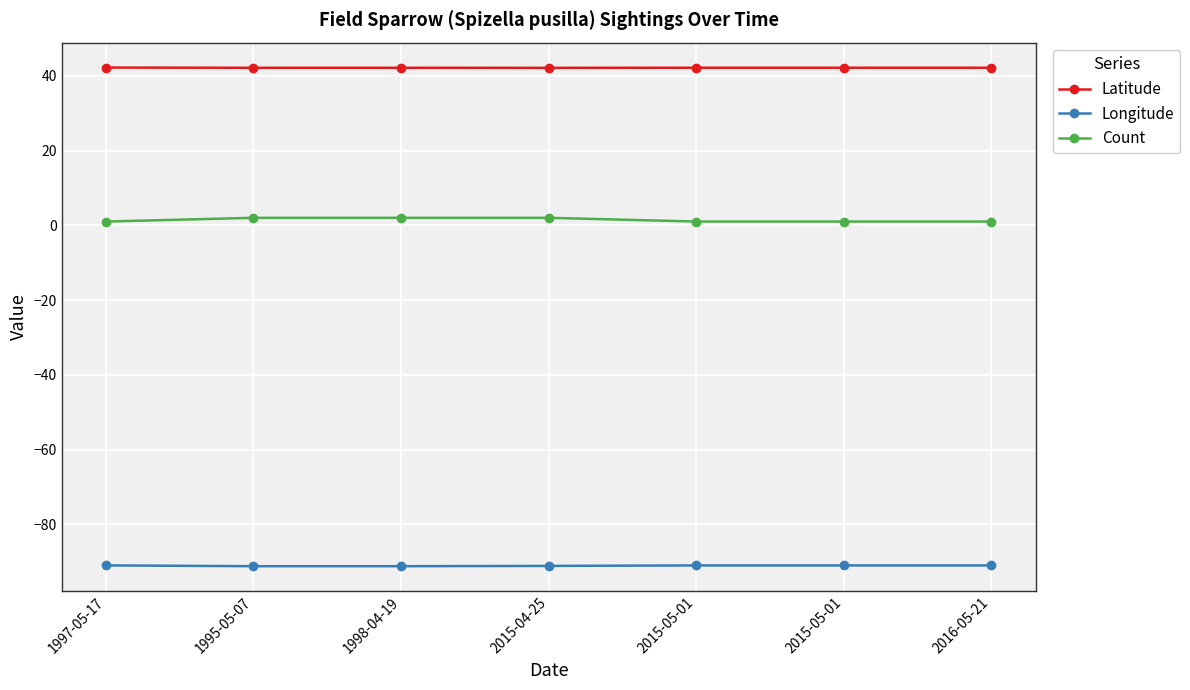

Is this an area chart (filled region under the line)?

No